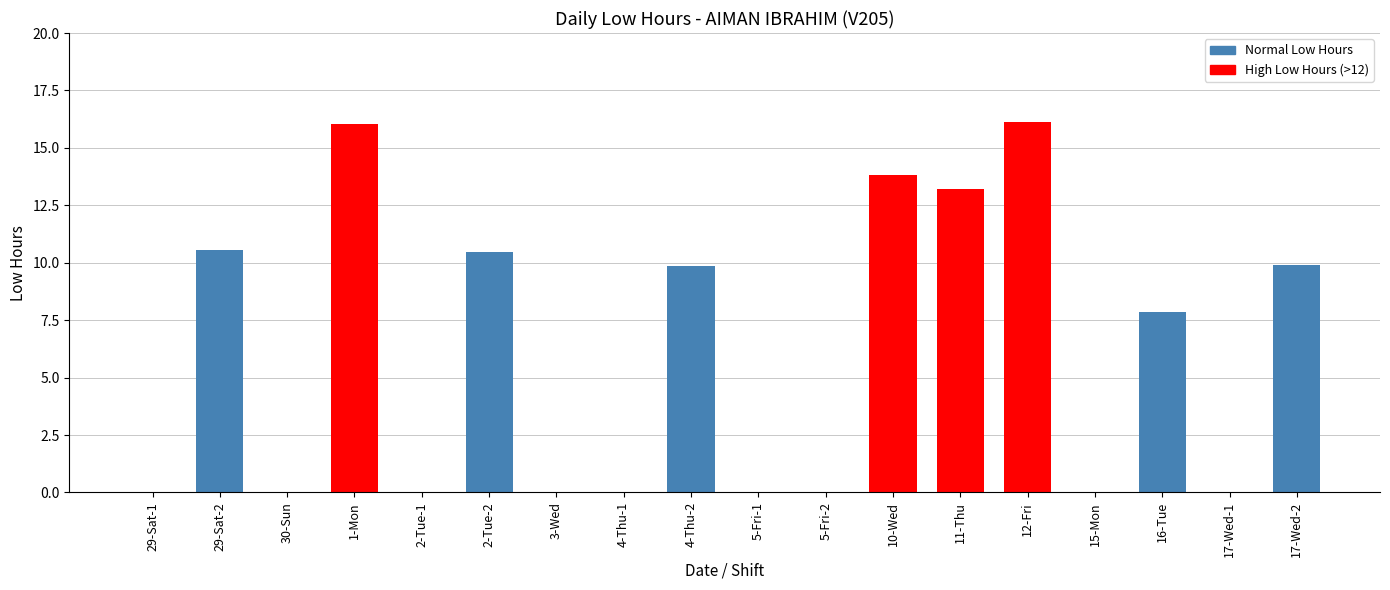

What is the maximum value shown in the chart?

16.1